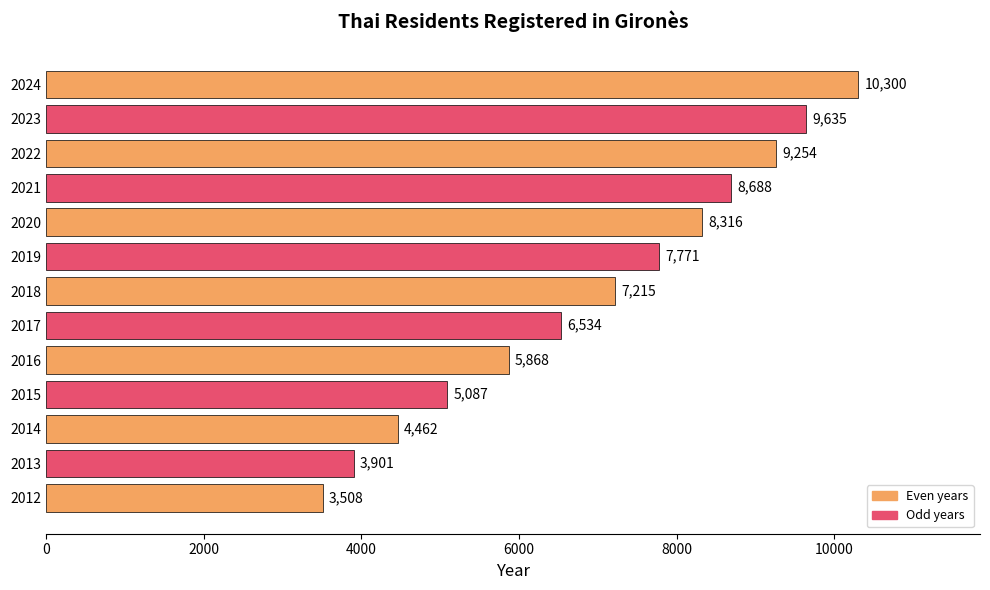

What is the change in value from 2020 to 2019?

-545